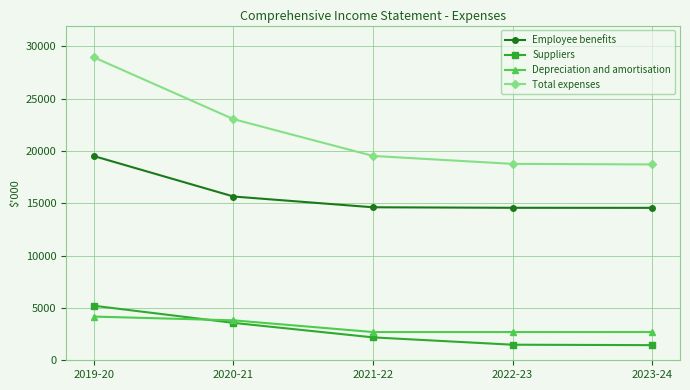

Where is Total expenses nearest to the value 23841?

2020-21